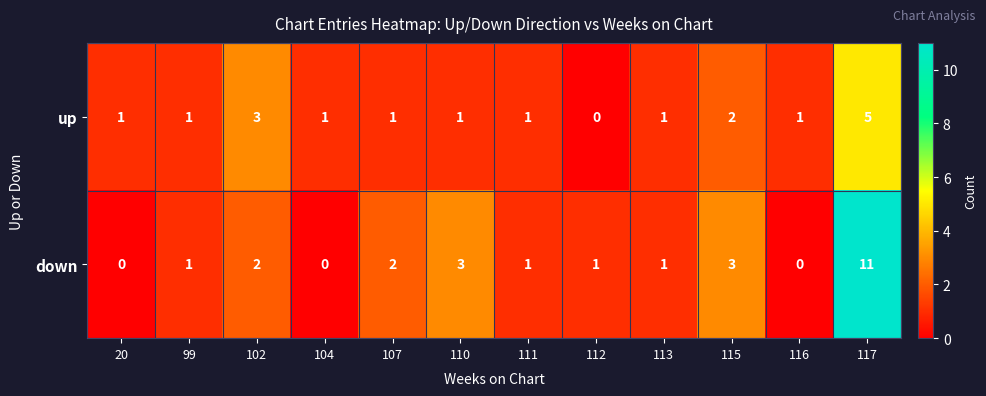

The up series shows 2 at 113. True or false?

False